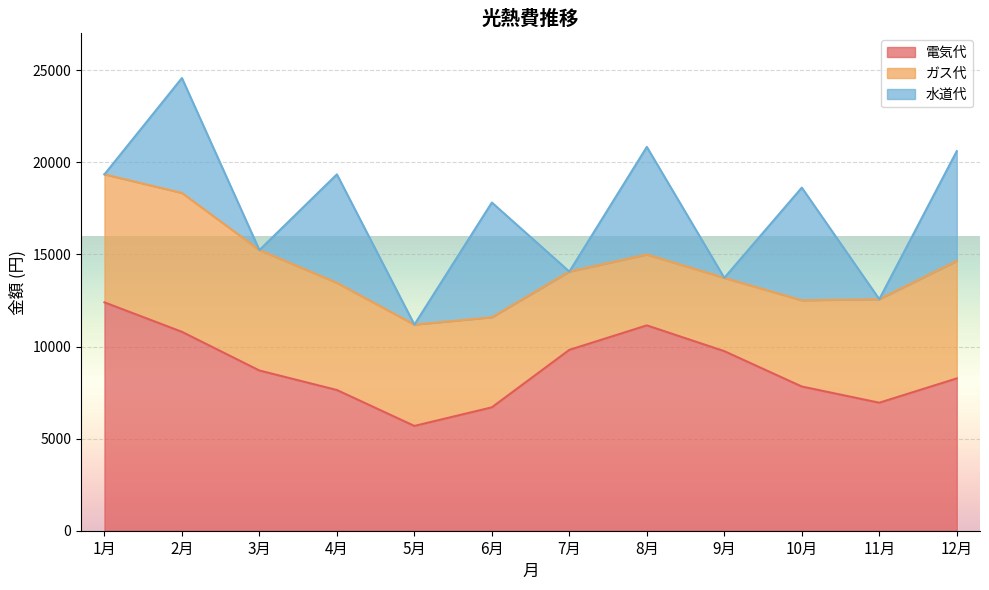

What is the minimum value for ガス代?

3850